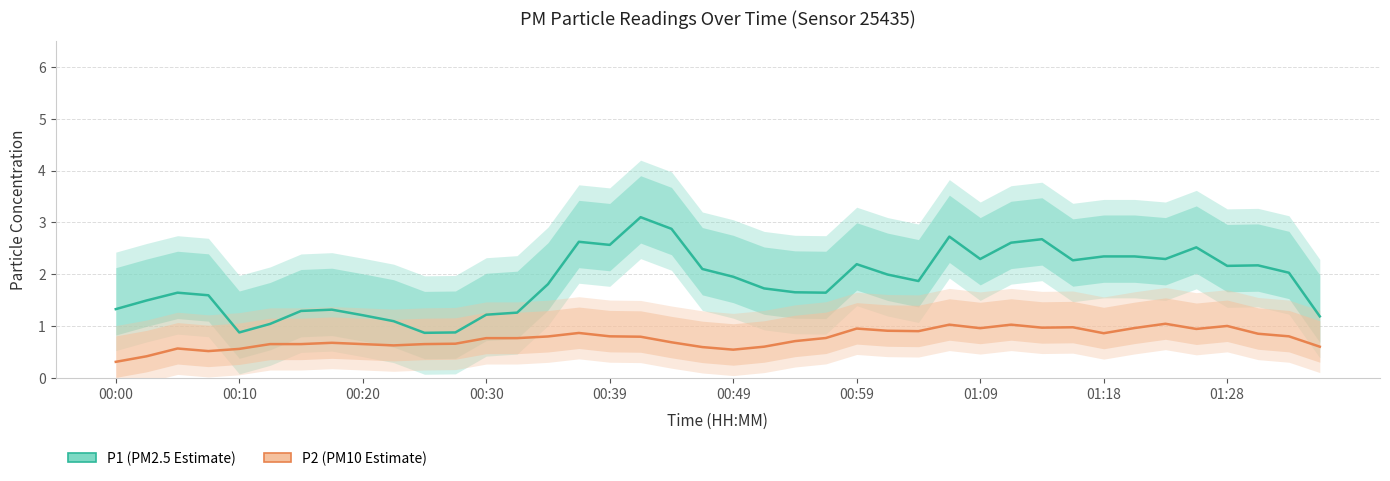

How many data points does each series have?

40